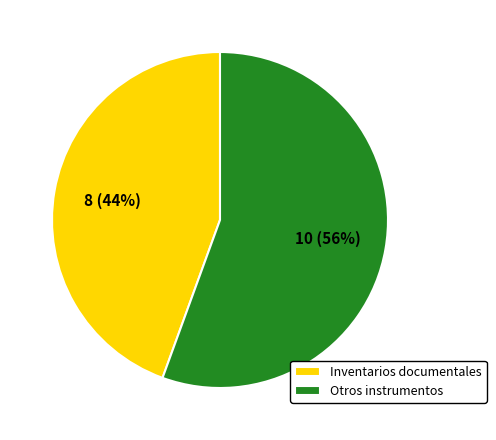

What is the smallest slice in the pie chart?

Inventarios documentales